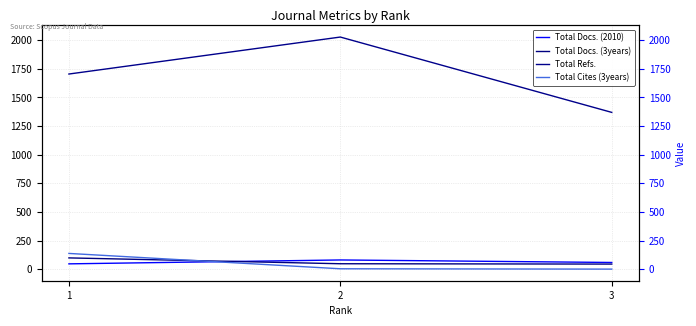

Is it true that Total Docs. (3years) equals 15 at 3?

False